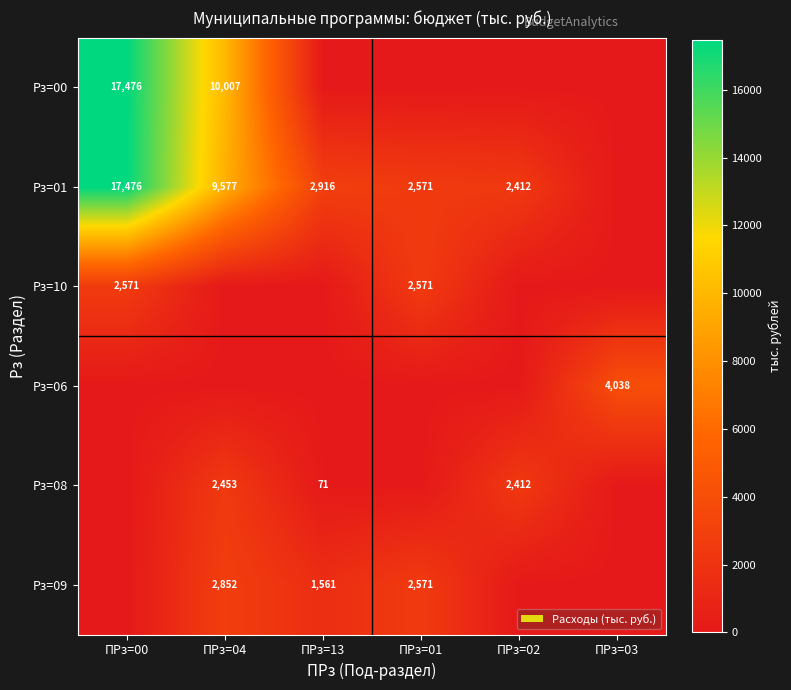

At how many categories does at least one series exceed 6693?

2